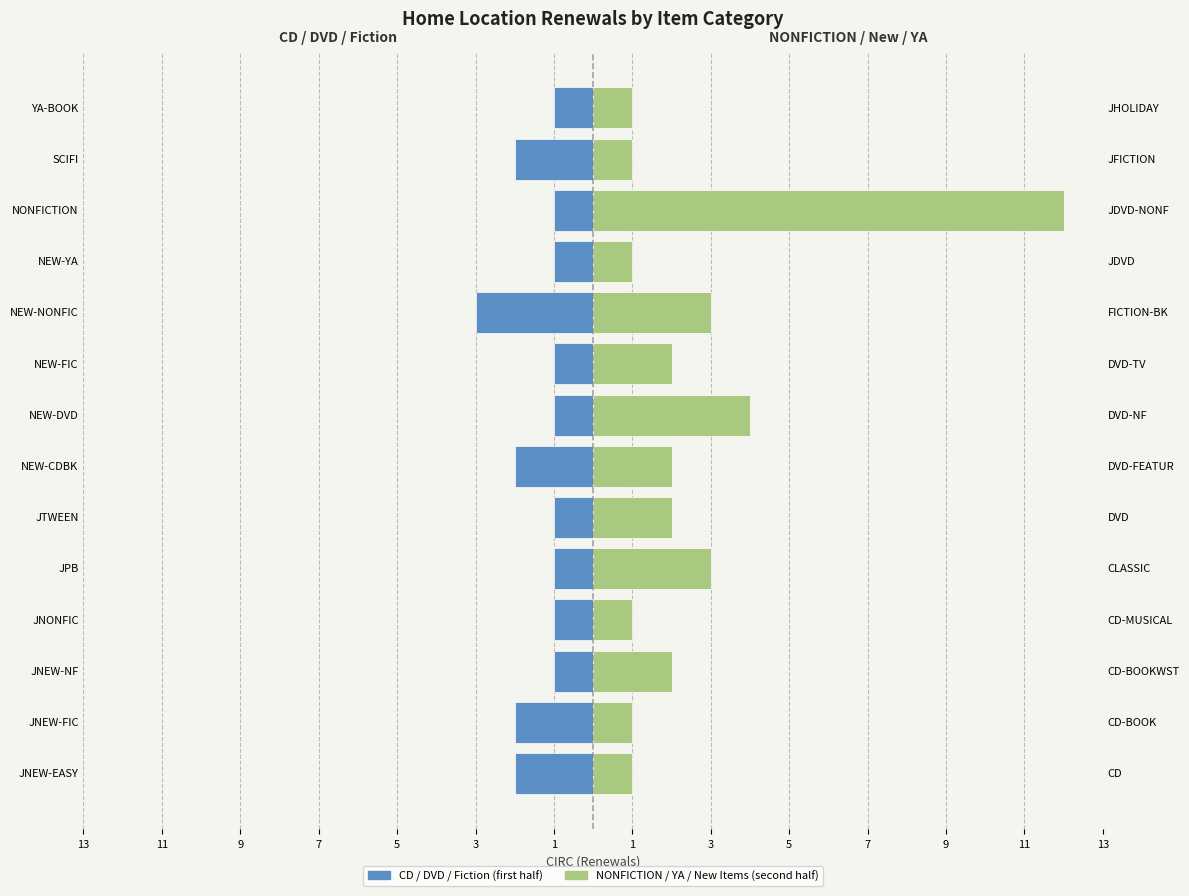

The CD / DVD / Fiction (first half) series shows 0 at NONFICTION. True or false?

False